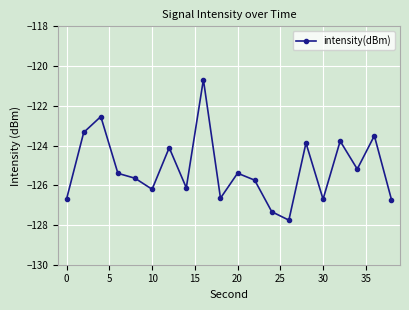

Is this an area chart (filled region under the line)?

No